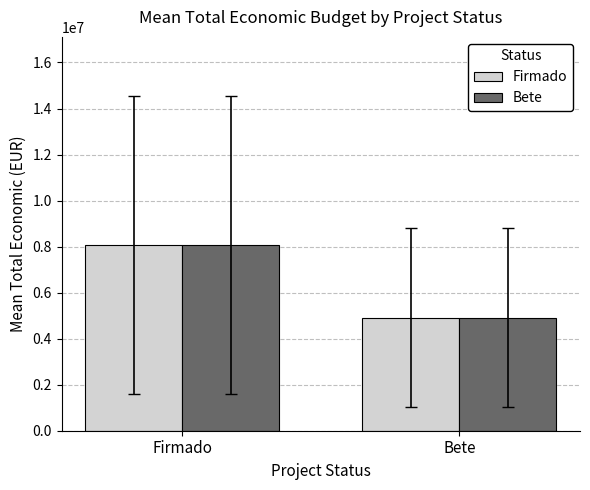

The value of Firmado at Bete is 8247559.5. True or false?

False